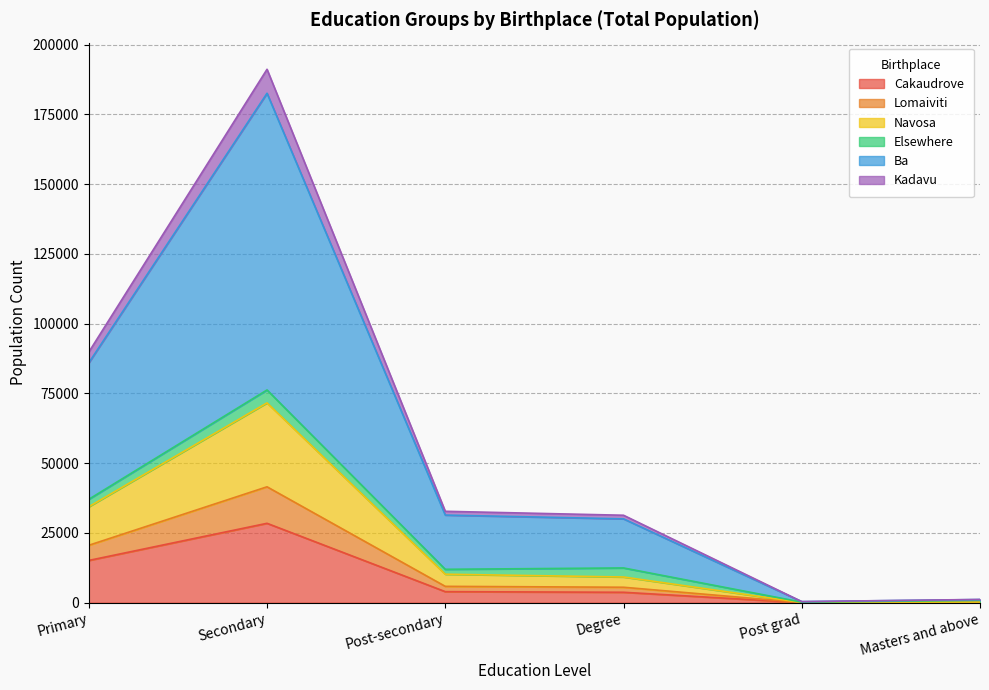

Does the chart have visible grid lines?

Yes